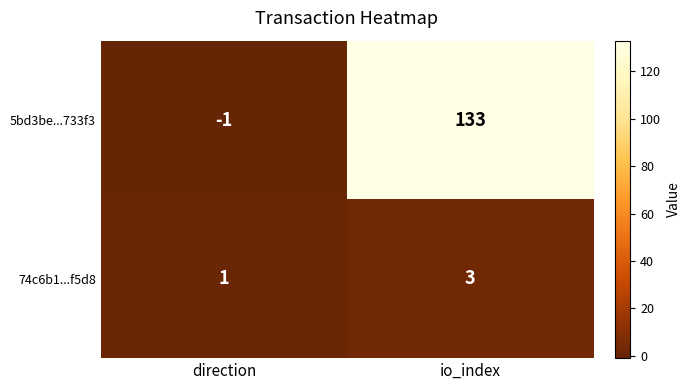

True or false: 74c6b1...f5d8 has a value of 1 at io_index.

False